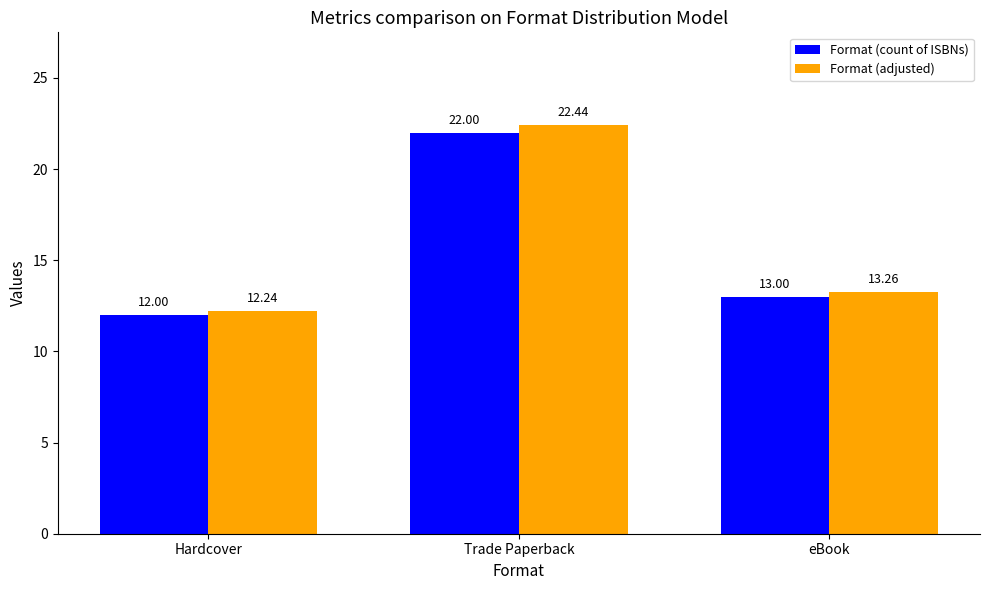

What is the label of the 1st bar from the right?

eBook